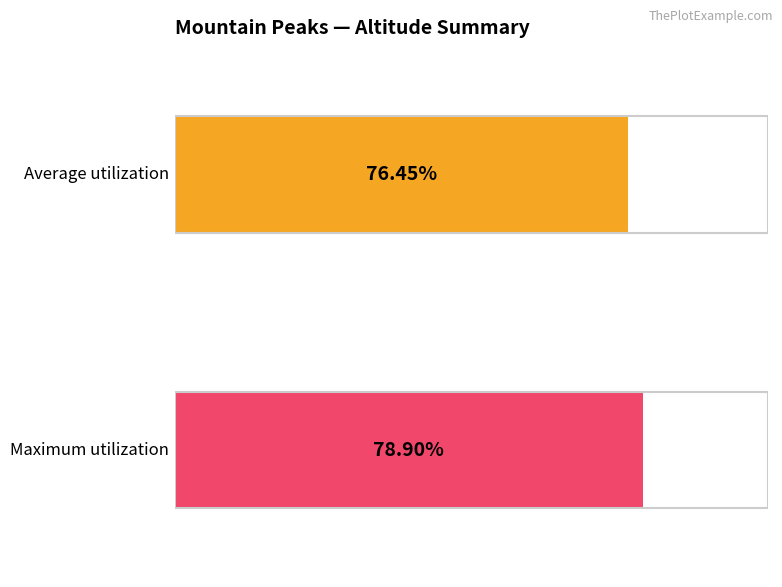

What are all the series names shown in the legend?

Average utilization, Maximum utilization